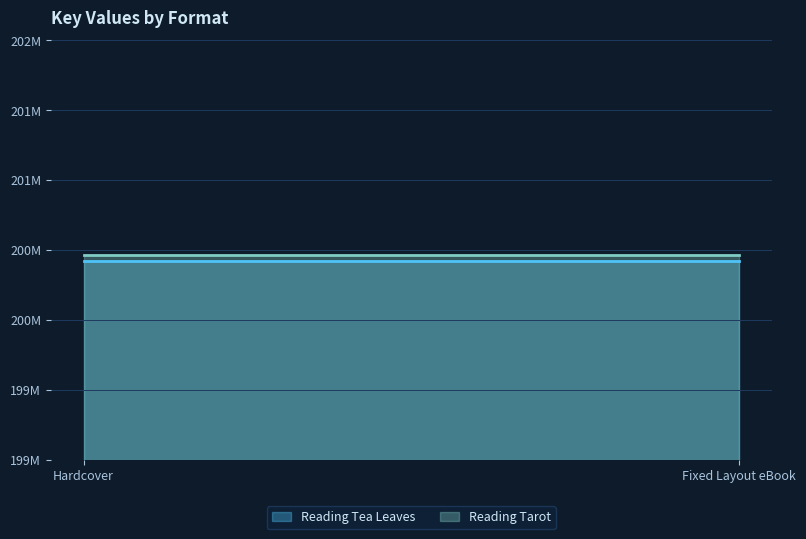

What is the sum of all Reading Tarot values?

400924150